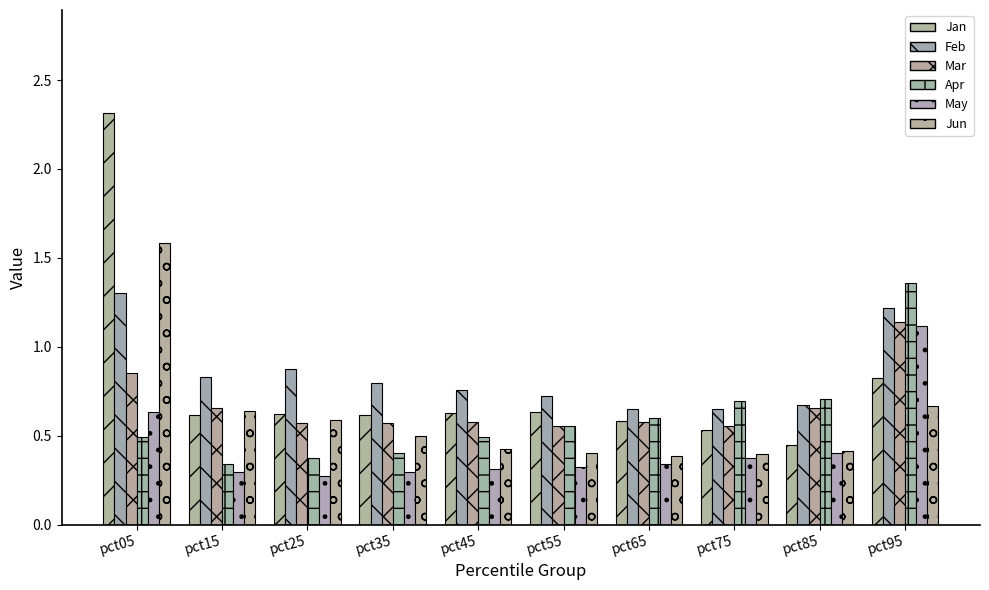

True or false: May has a value of 0.1 at pct15.

False